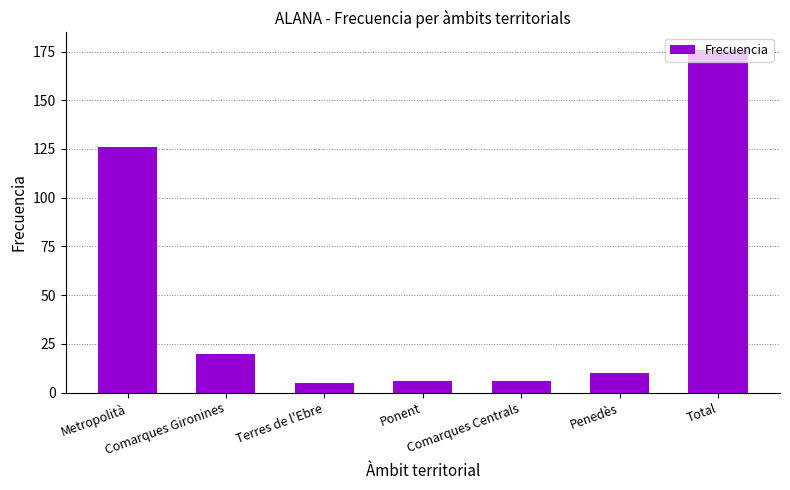

How many categories are shown in the chart?

7